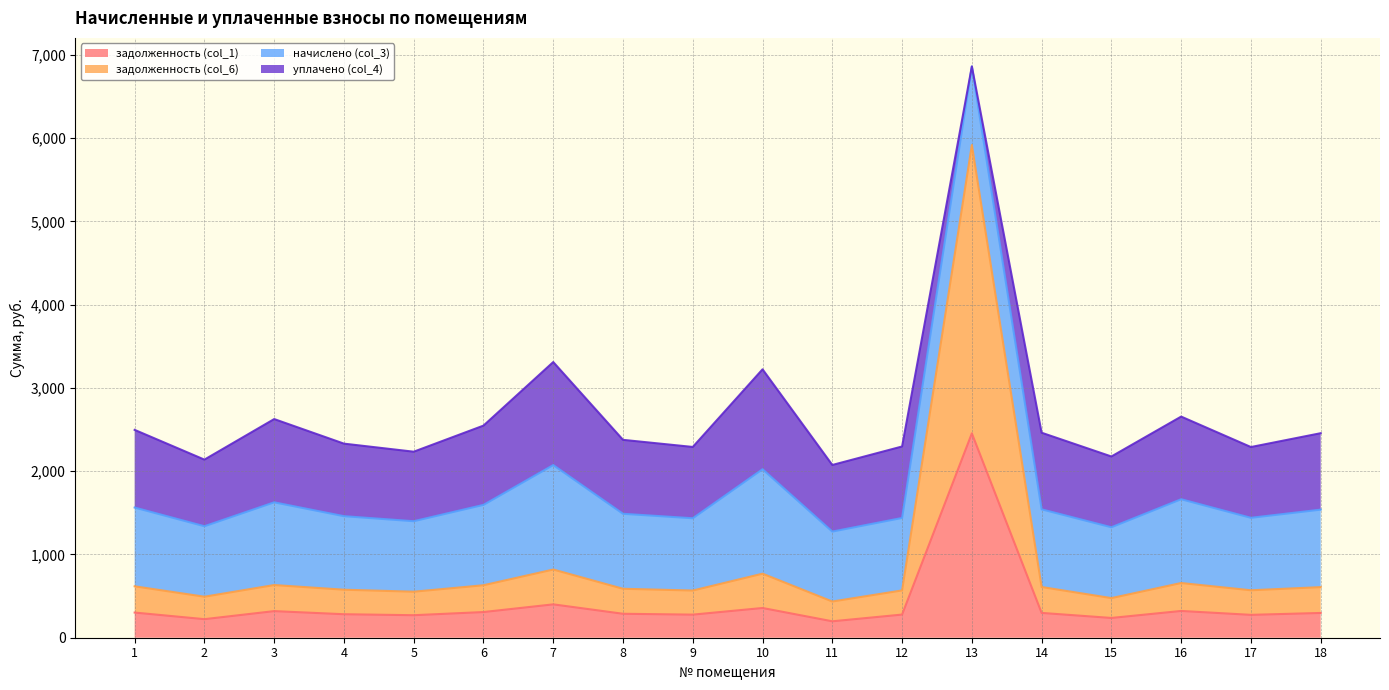

The value of задолженность (col_1) at 10 is 357.1. True or false?

True